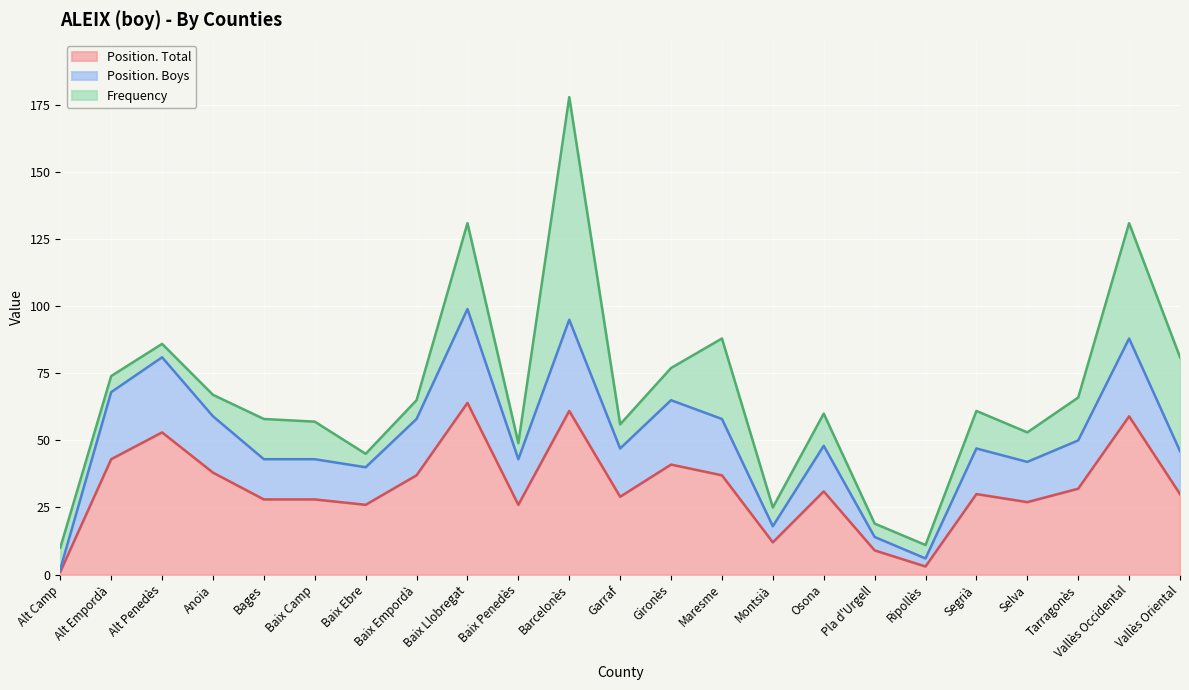

At which label does Position. Total reach its peak?

Baix Llobregat